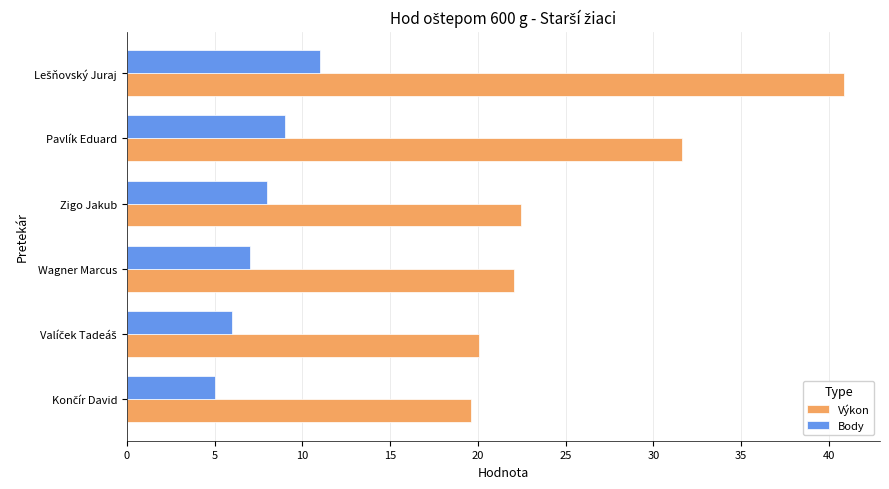

Is the value of Výkon at Zigo Jakub greater than the value of Body at Pavlík Eduard?

Yes